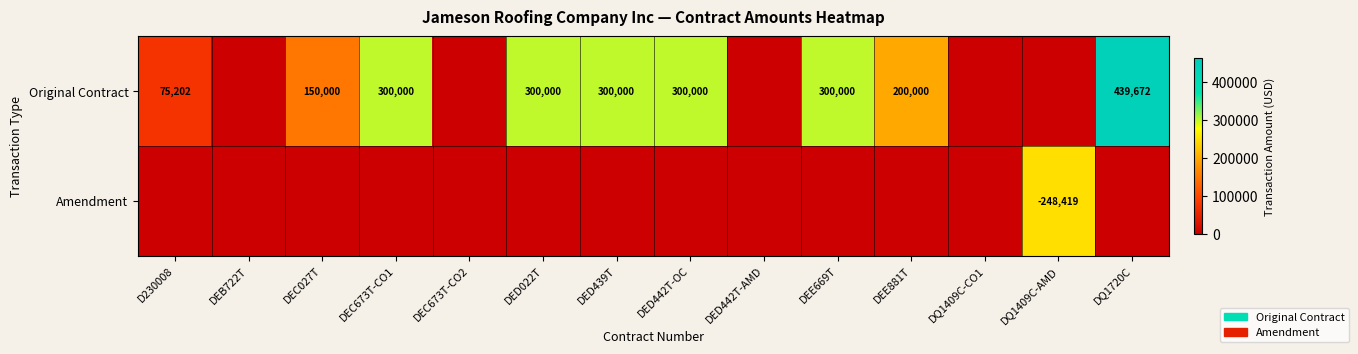

Is it true that Original Contract equals 300000 at DED439T?

True